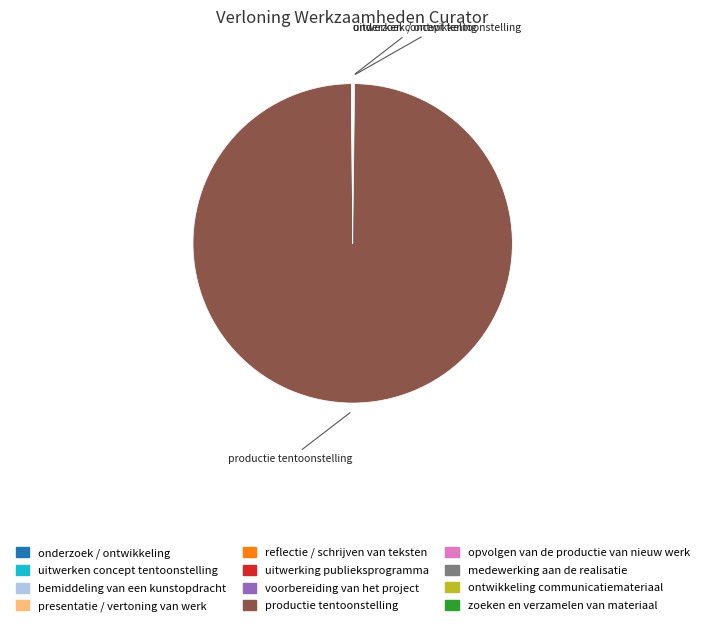

Which category has the biggest portion of the pie?

productie tentoonstelling